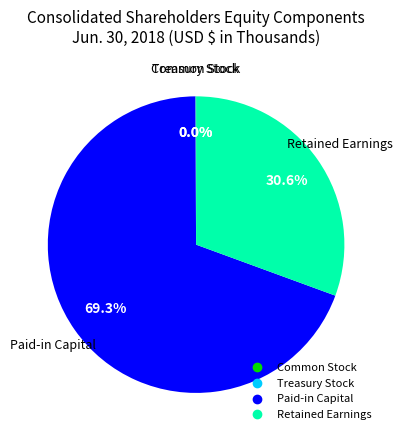

What is the largest slice in the pie chart?

Paid-in Capital